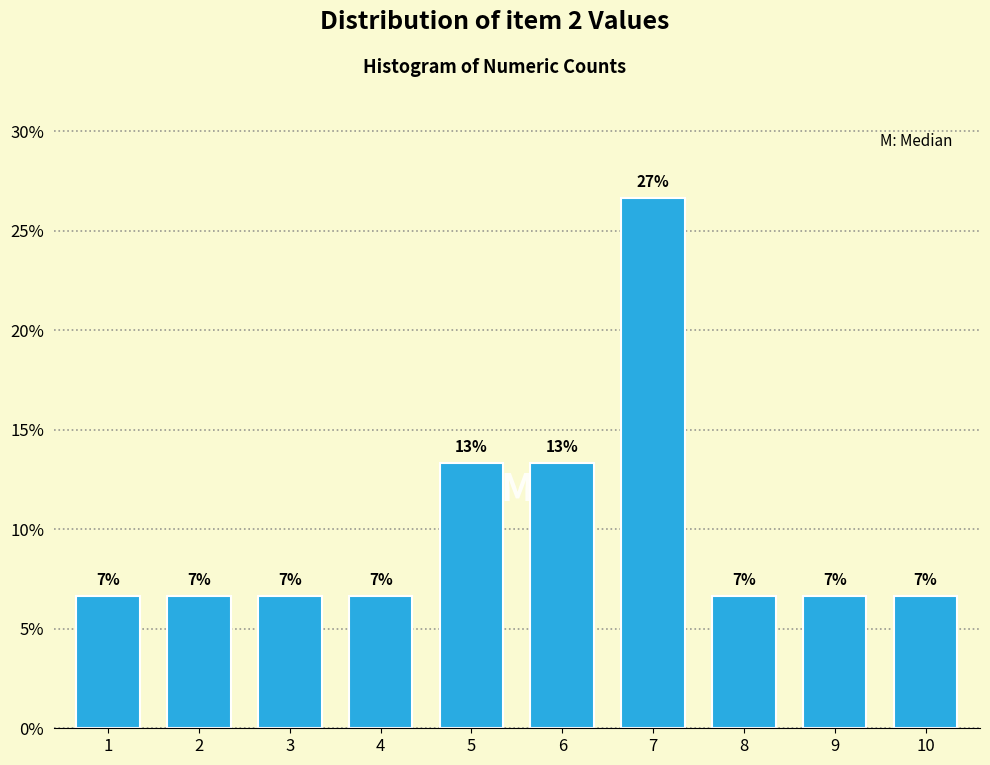

Are the bars horizontal?

No